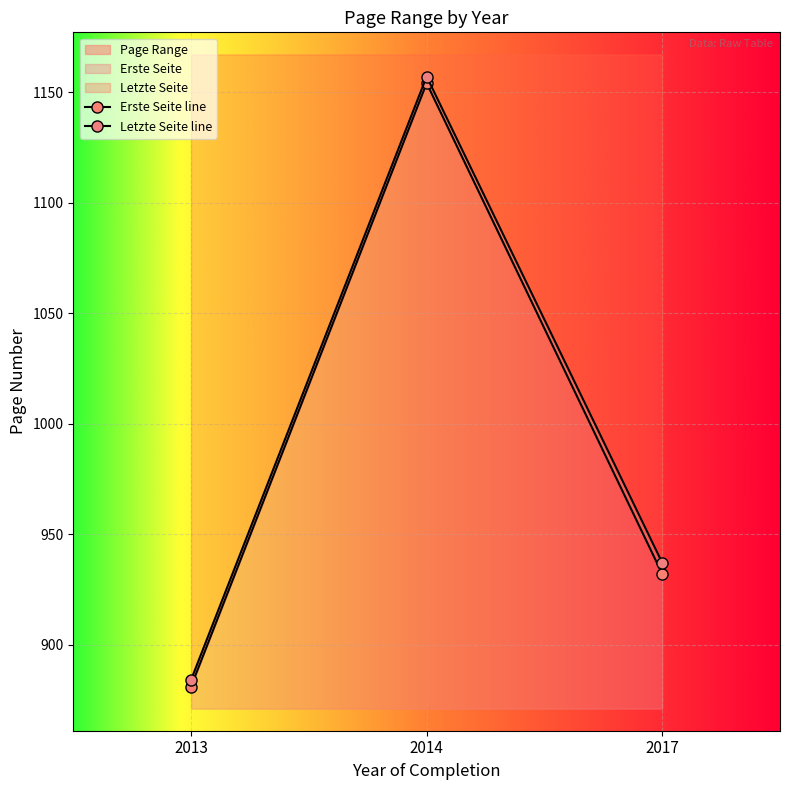

How many categories are shown in the chart?

3